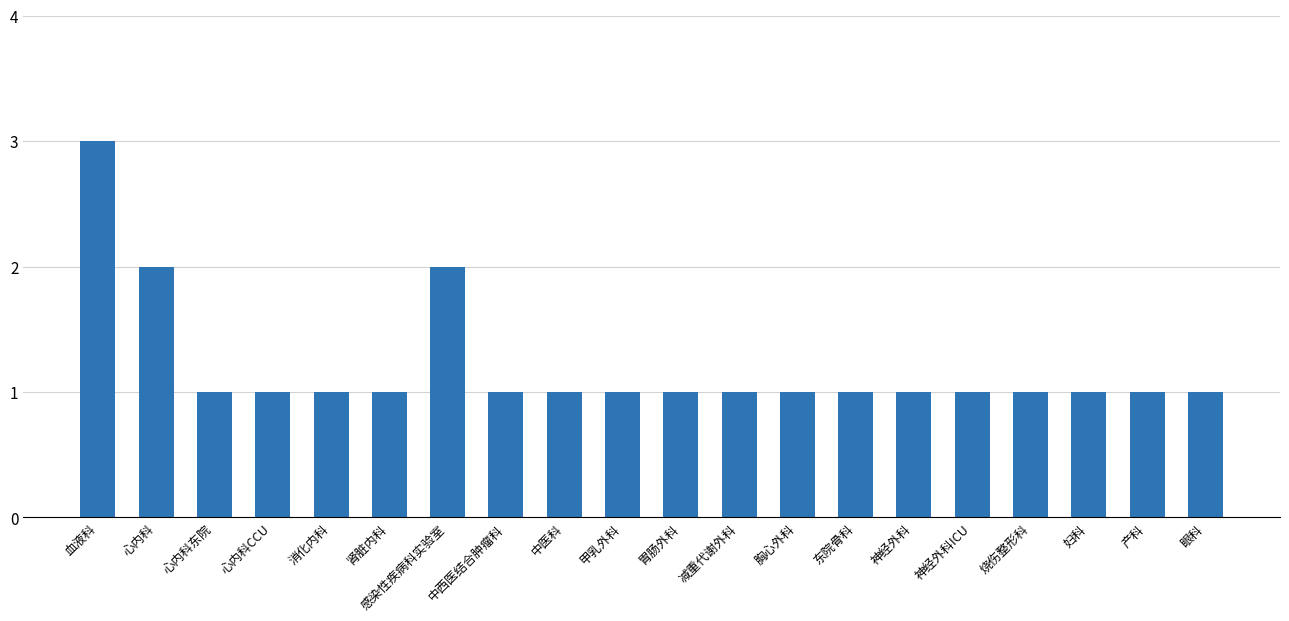

Which category has the highest value across all series?

血液科